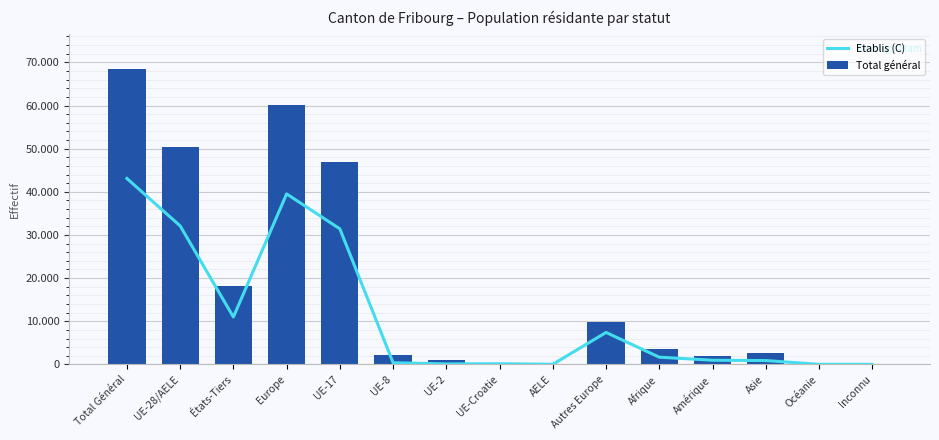

Reading left to right, list all the values displayed in this chart.

Etablis (C): Total Général=43093	UE-28/AELE=32106	États-Tiers=10987	Europe=39514	UE-17=31417	UE-8=388	UE-2=119	UE-Croatie=153	AELE=29	Autres Europe=7408	Afrique=1676	Amérique=971	Asie=897	Océanie=17	Inconnu=18
Total général: Total Général=68445	UE-28/AELE=50326	États-Tiers=18119	Europe=60201	UE-17=47024	UE-8=2085	UE-2=967	UE-Croatie=212	AELE=38	Autres Europe=9875	Afrique=3575	Amérique=2016	Asie=2582	Océanie=42	Inconnu=29